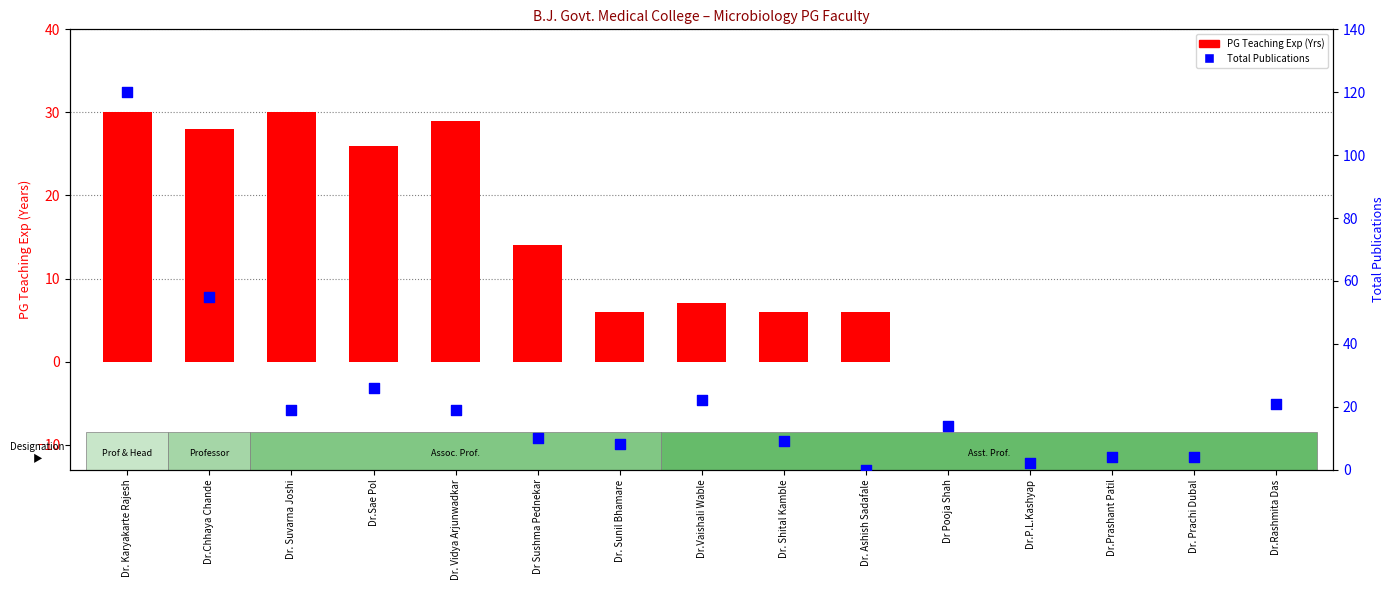

At how many categories does at least one series exceed 14?

7